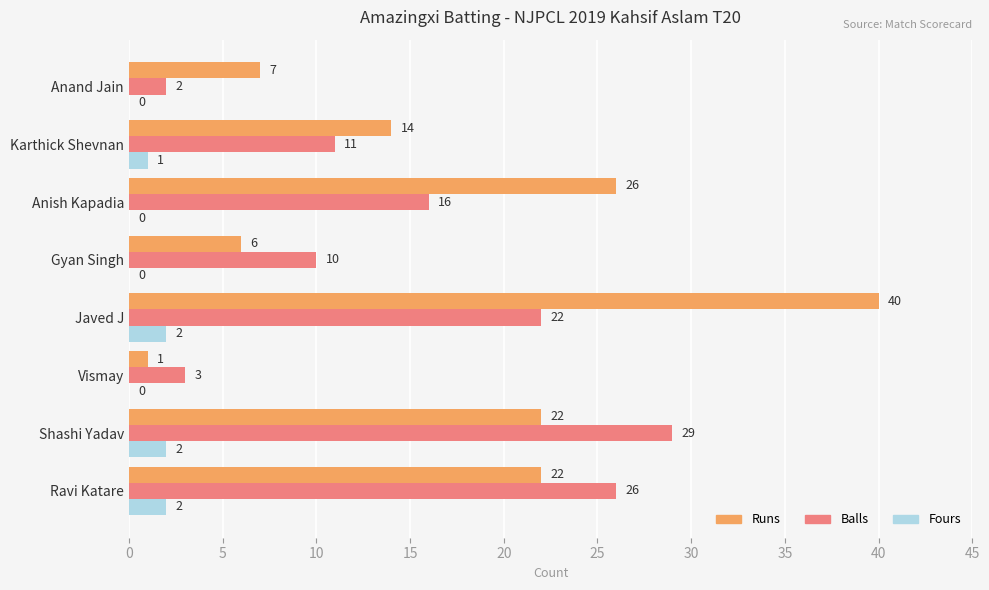

Which series changed the most between Vismay and Anish Kapadia?

Runs